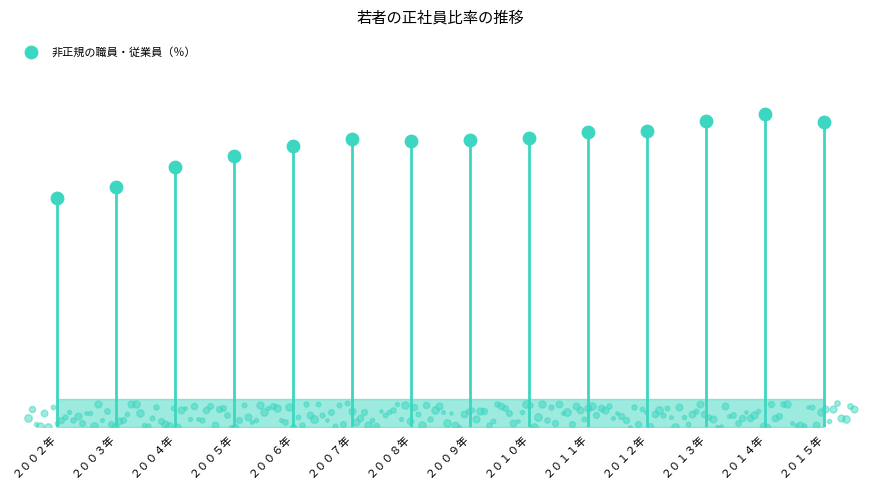

Approximately how many times larger is the value at ２０１５年 compared to ２００３年?

1.3